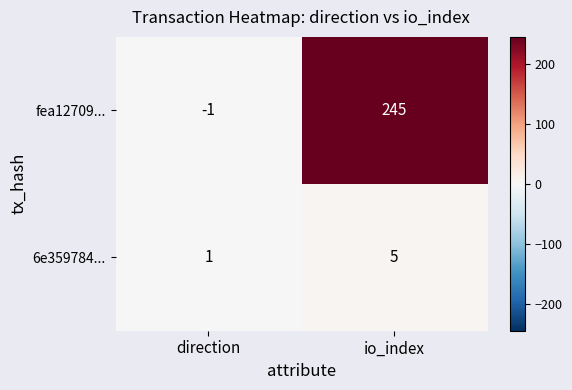

Reading left to right, transcribe all the data shown in this chart.

fea12709...: direction=-1	io_index=245
6e359784...: direction=1	io_index=5